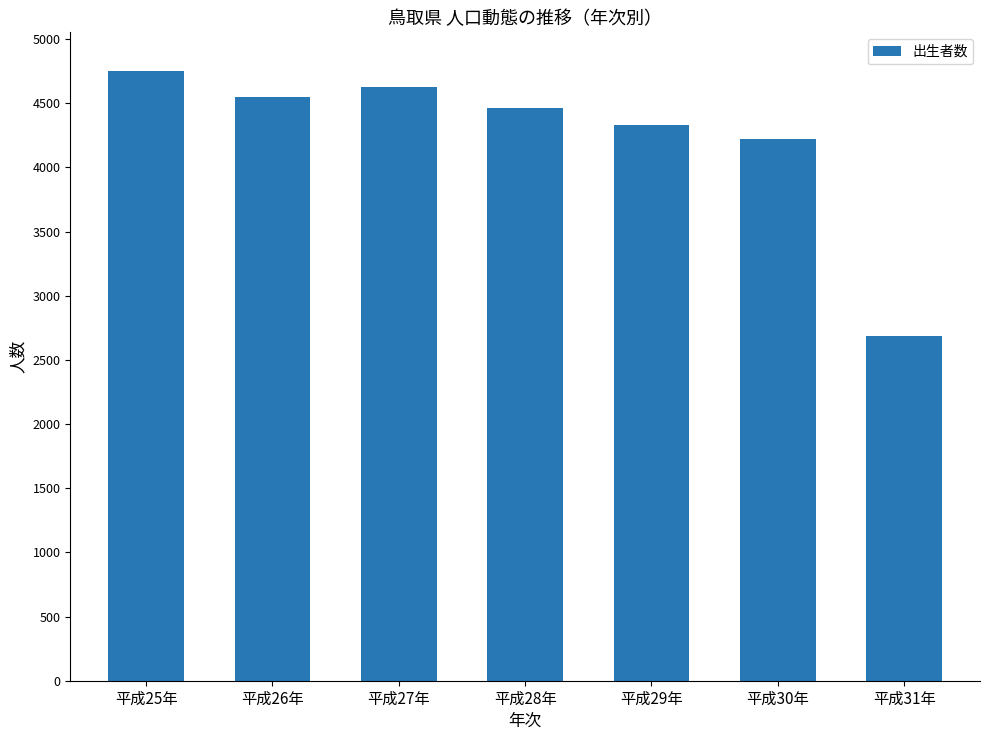

Which category has the highest value across all series?

平成25年